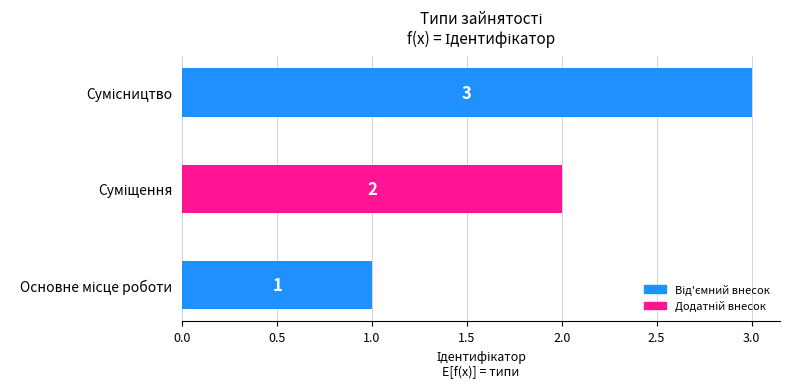

What is the greatest value displayed?

3